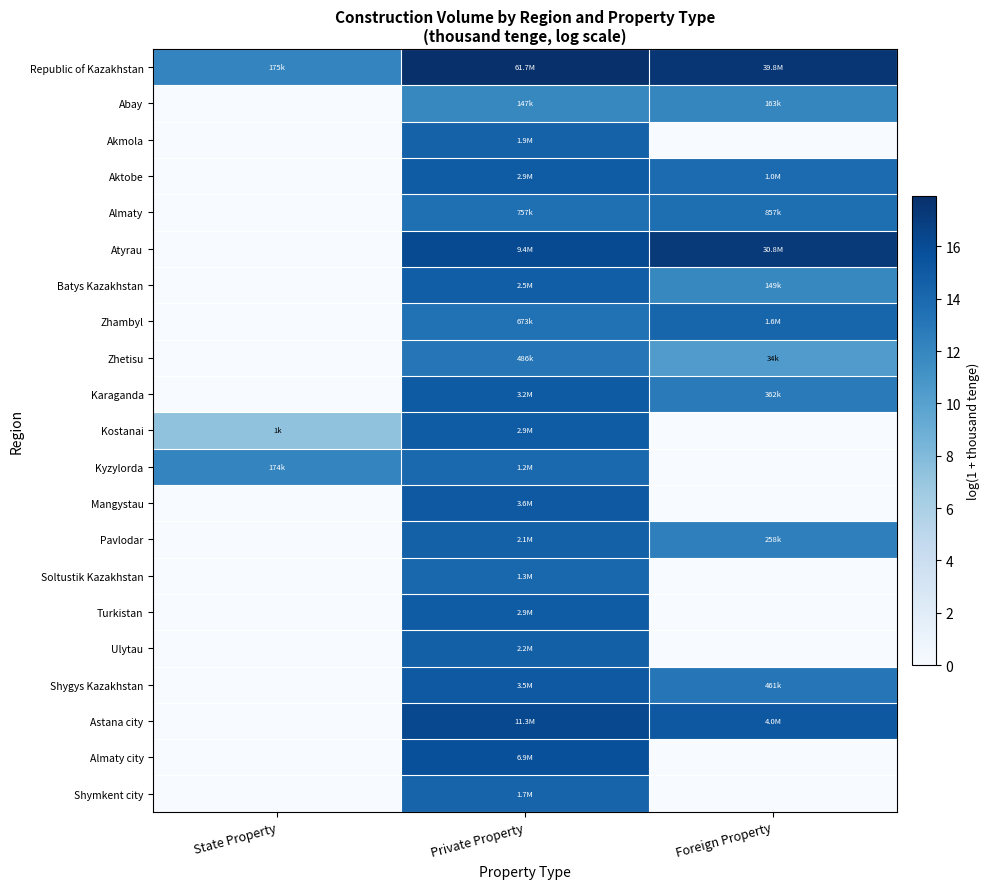

Reading left to right, what are all the values shown in this chart?

Republic of Kazakhstan: State Property=12.1	Private Property=17.9	Foreign Property=17.5
Abay: State Property=0.0	Private Property=11.9	Foreign Property=12.0
Akmola: State Property=0.0	Private Property=14.4	Foreign Property=0.0
Aktobe: State Property=0.0	Private Property=14.9	Foreign Property=13.8
Almaty: State Property=0.0	Private Property=13.5	Foreign Property=13.7
Atyrau: State Property=0.0	Private Property=16.1	Foreign Property=17.2
Batys Kazakhstan: State Property=0.0	Private Property=14.7	Foreign Property=11.9
Zhambyl: State Property=0.0	Private Property=13.4	Foreign Property=14.3
Zhetisu: State Property=0.0	Private Property=13.1	Foreign Property=10.4
Karaganda: State Property=0.0	Private Property=15.0	Foreign Property=12.8
Kostanai: State Property=7.3	Private Property=14.9	Foreign Property=0.0
Kyzylorda: State Property=12.1	Private Property=14.0	Foreign Property=0.0
Mangystau: State Property=0.0	Private Property=15.1	Foreign Property=0.0
Pavlodar: State Property=0.0	Private Property=14.5	Foreign Property=12.5
Soltustik Kazakhstan: State Property=0.0	Private Property=14.1	Foreign Property=0.0
Turkistan: State Property=0.0	Private Property=14.9	Foreign Property=0.0
Ulytau: State Property=0.0	Private Property=14.6	Foreign Property=0.0
Shygys Kazakhstan: State Property=0.0	Private Property=15.1	Foreign Property=13.0
Astana city: State Property=0.0	Private Property=16.2	Foreign Property=15.2
Almaty city: State Property=0.0	Private Property=15.8	Foreign Property=0.0
Shymkent city: State Property=0.0	Private Property=14.3	Foreign Property=0.0